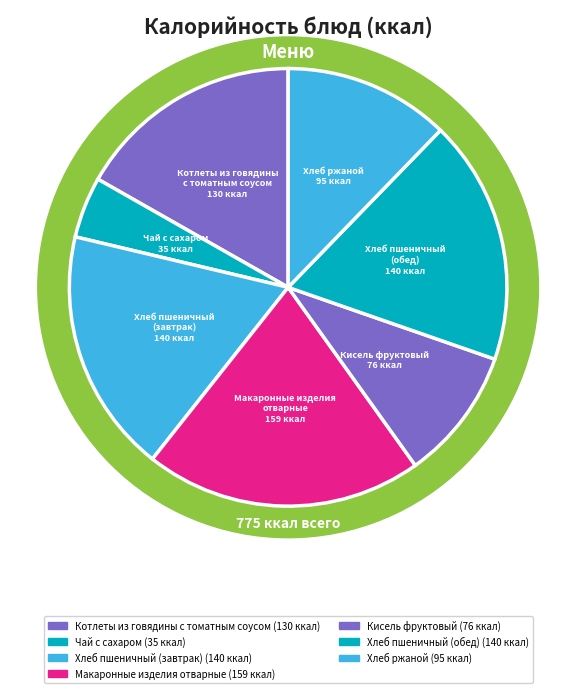

Is it true that Чай с сахаром is 5% of the pie?

True